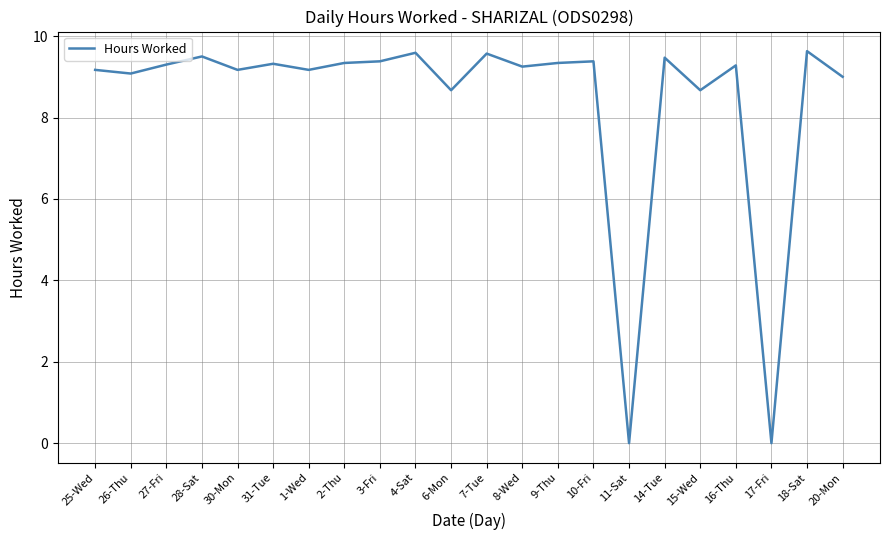

The value at 8-Wed is 9.2. True or false?

True